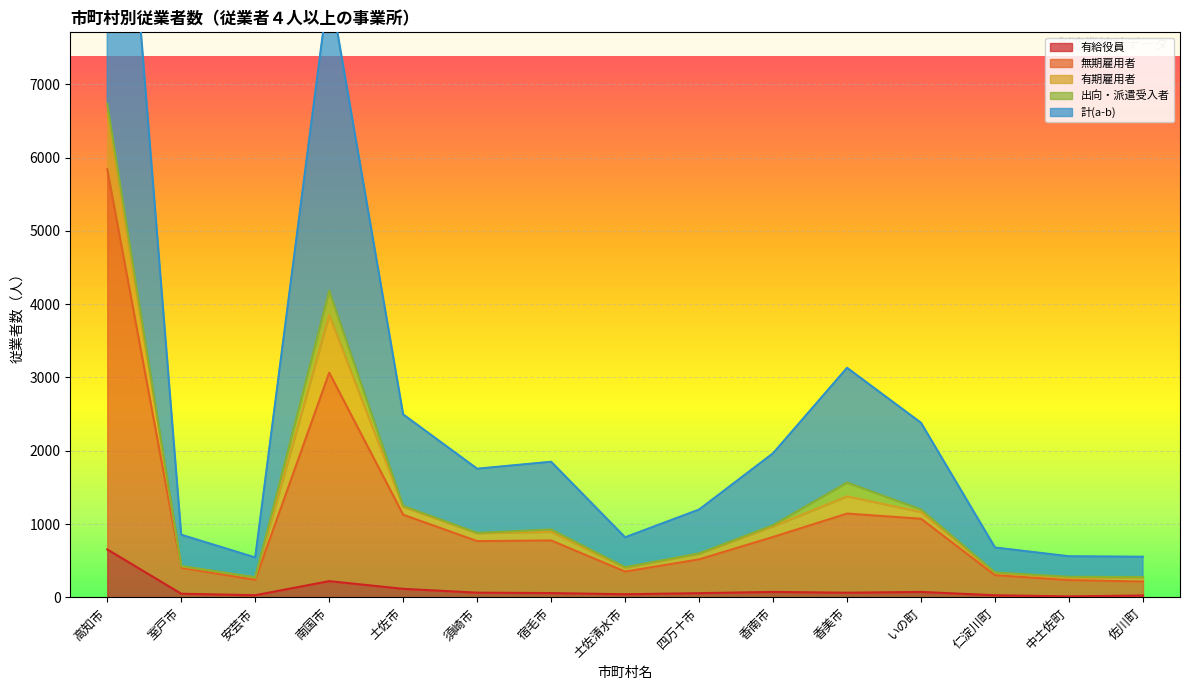

What is the total value across all series at 土佐清水市?

1213